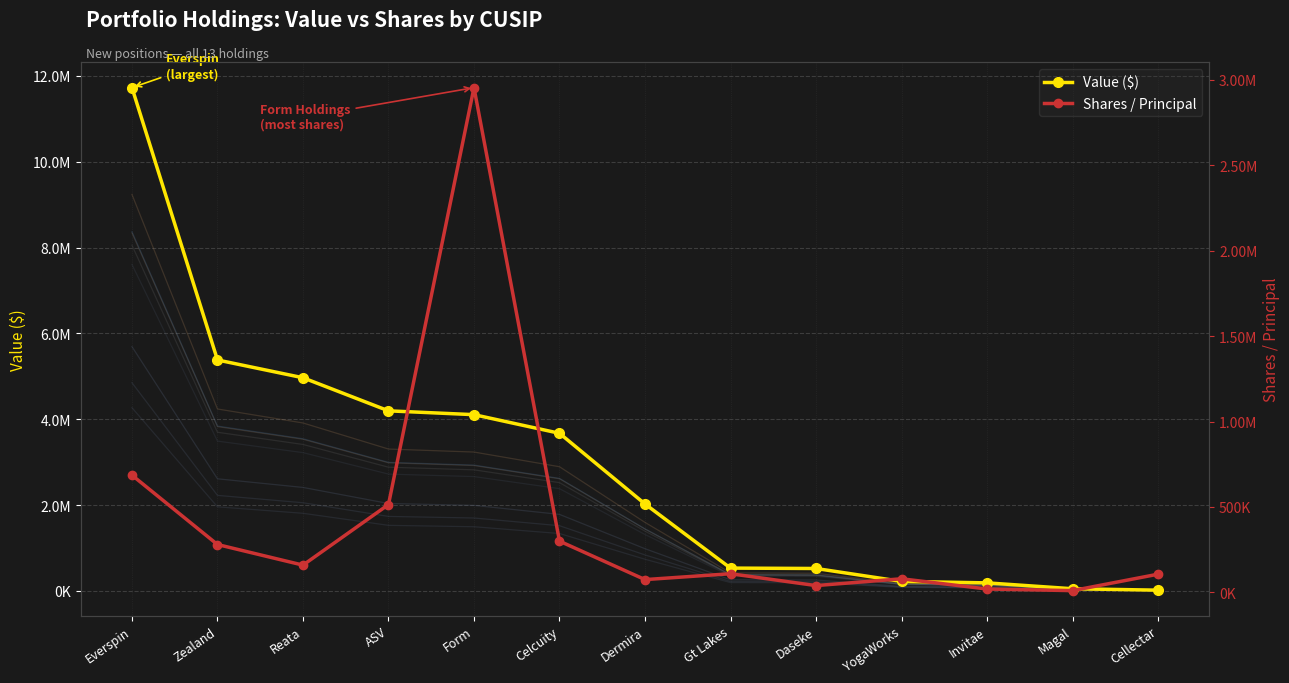

Which series has the largest total across all categories?

Value ($)